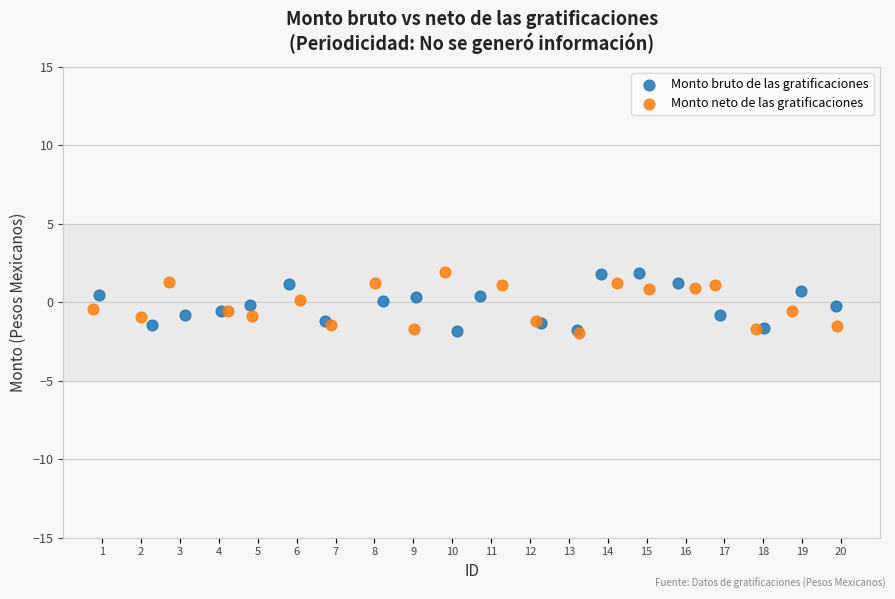

What are all the series names shown in the legend?

Monto bruto de las gratificaciones, Monto neto de las gratificaciones